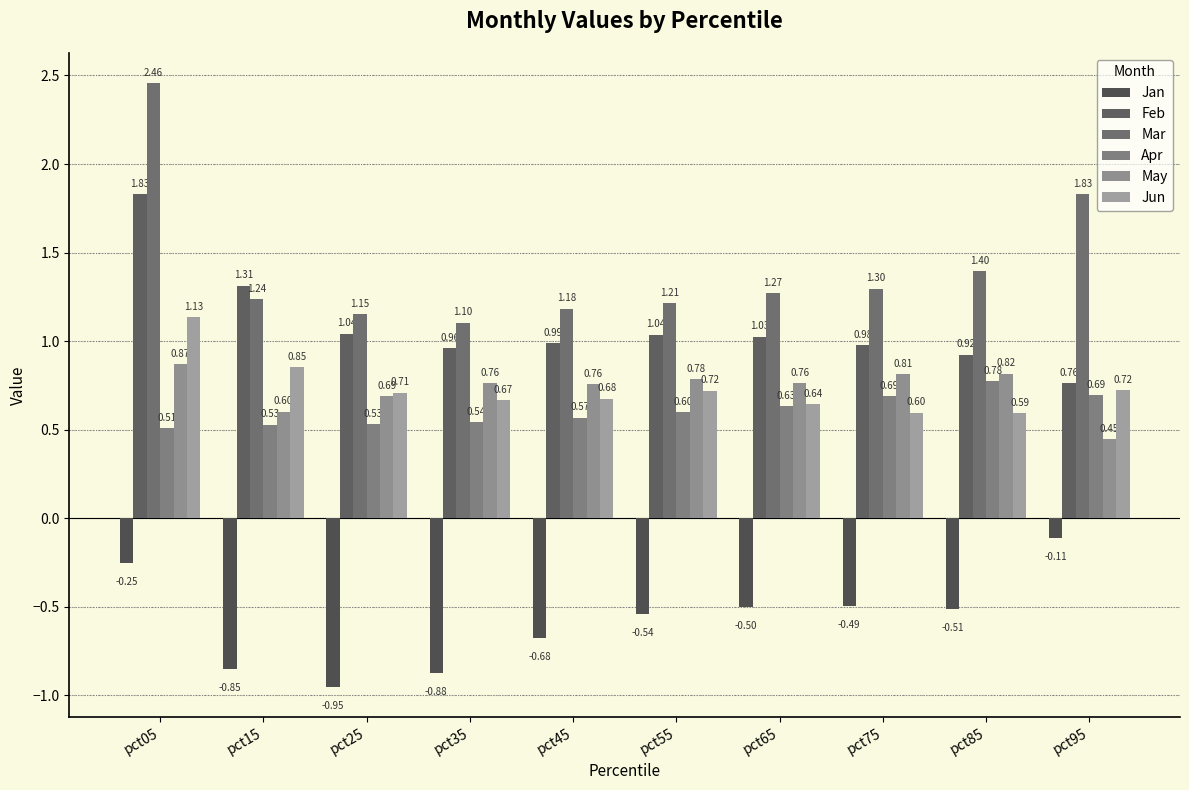

What is the value of the Mar bar at the 10th from the left?

1.8